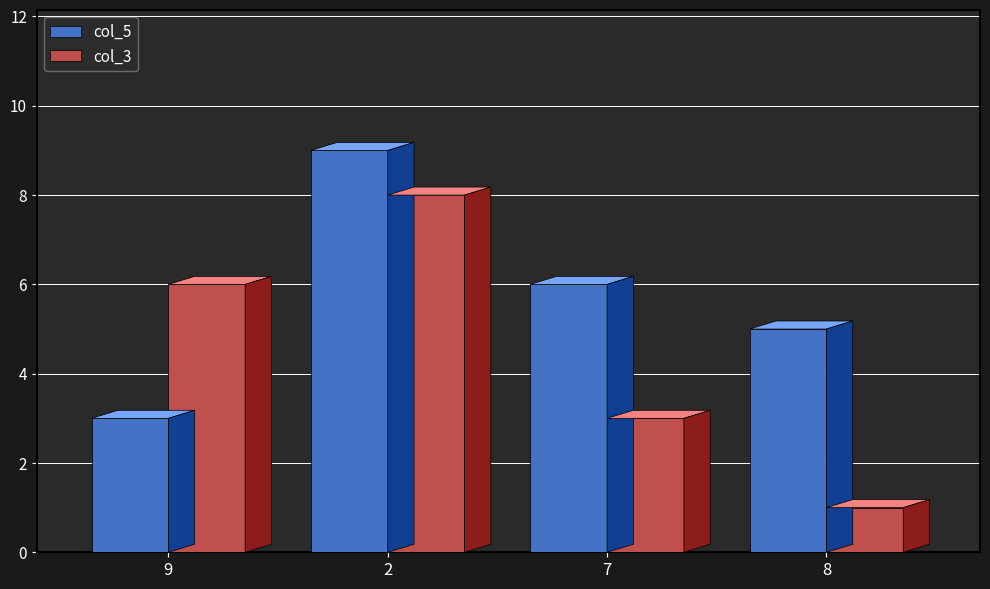

What is the approximate value of col_5 at 2?

9